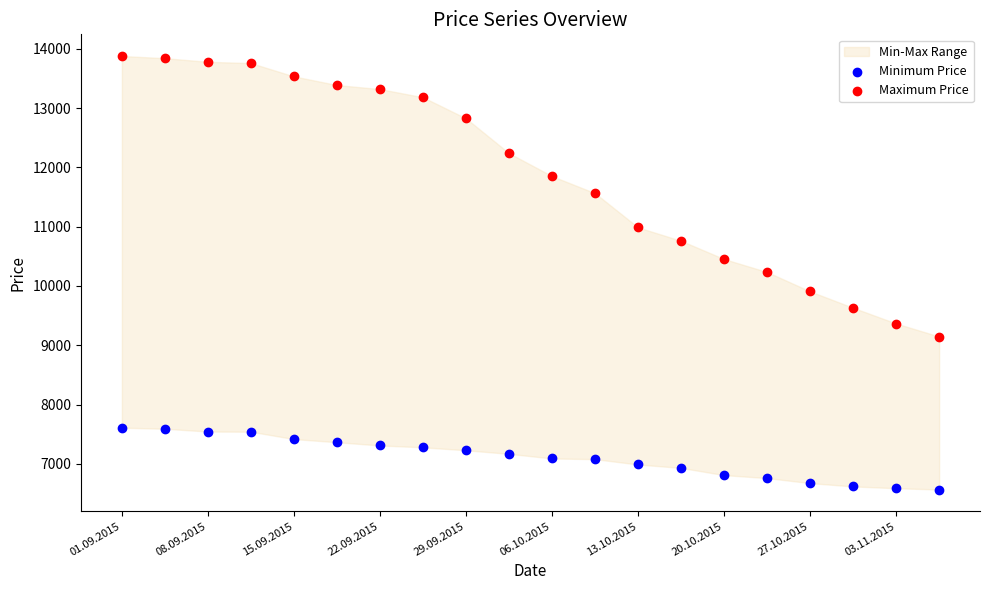

Across all data points, what is the range of Y values (max minus min)?

7312